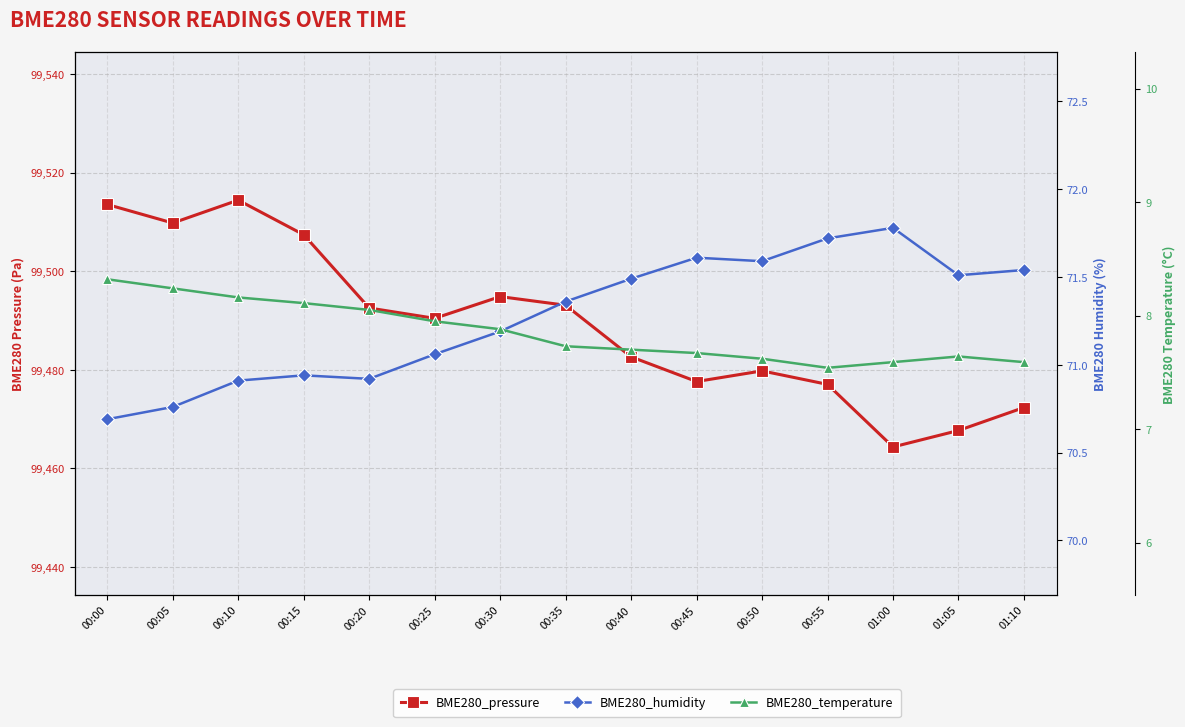

Reading left to right, what are all the values shown in this chart?

BME280_pressure: 99513.6	99509.8	99514.4	99507.4	99492.6	99490.4	99494.9	99493.1	99482.6	99477.6	99479.8	99477.1	99464.4	99467.7	99472.4
BME280_humidity: 70.7	70.8	70.9	70.9	70.9	71.1	71.2	71.4	71.5	71.6	71.6	71.7	71.8	71.5	71.5
BME280_temperature: 8.3	8.2	8.2	8.1	8.1	8.0	7.9	7.7	7.7	7.7	7.6	7.5	7.6	7.6	7.6